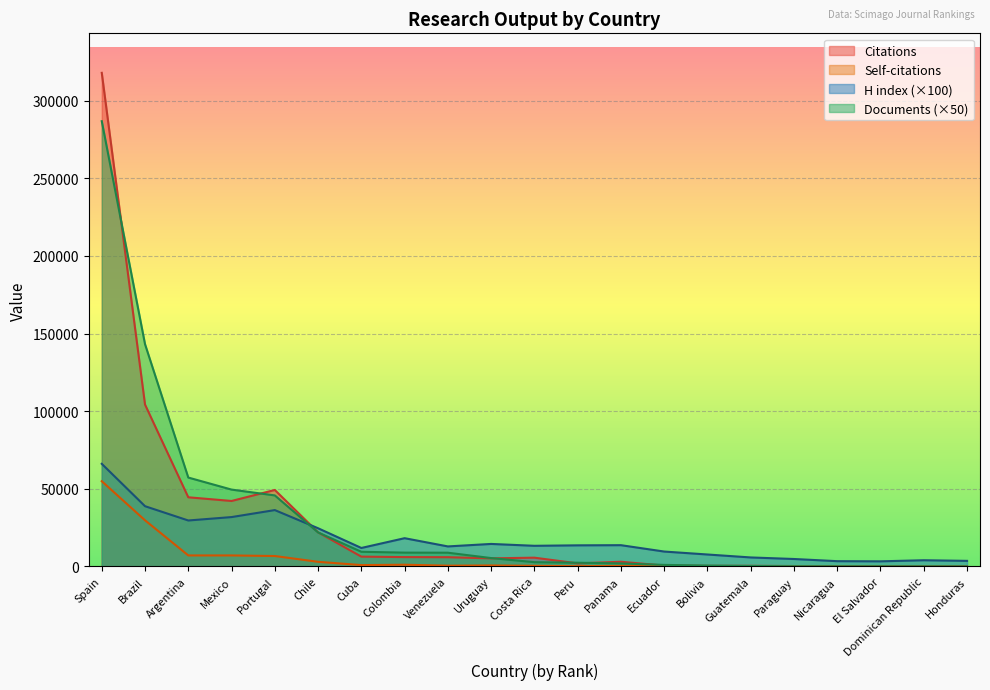

What position from the right is Chile?

16